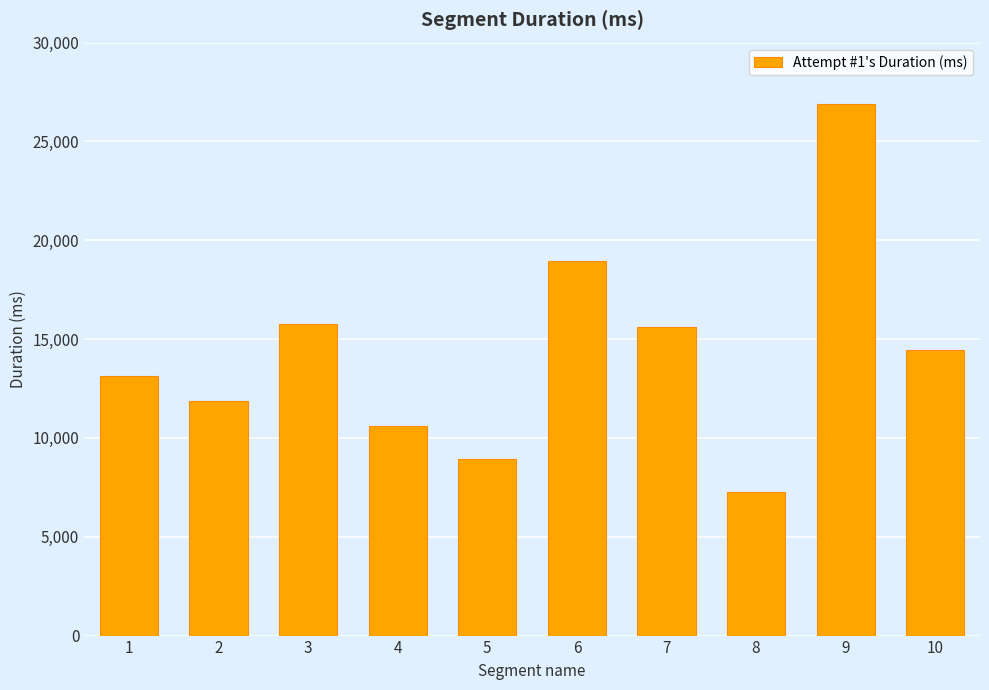

Reading left to right, transcribe all the data shown in this chart.

1=13117	2=11862	3=15788	4=10613	5=8922	6=18968	7=15636	8=7249	9=26895	10=14469